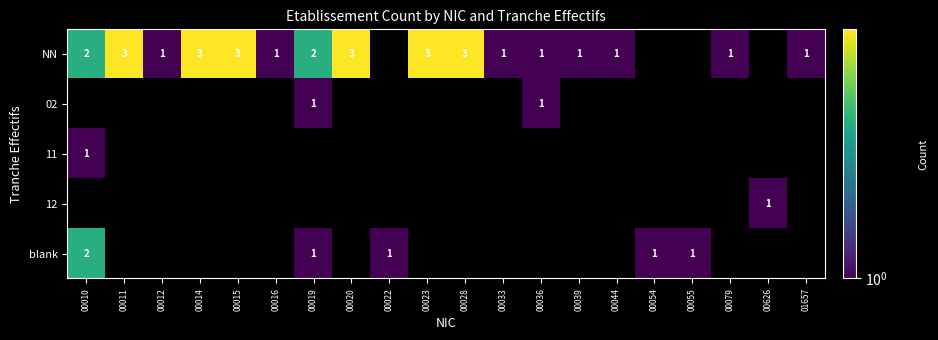

What is the sum of the NN values at 00016 and 00023?

4